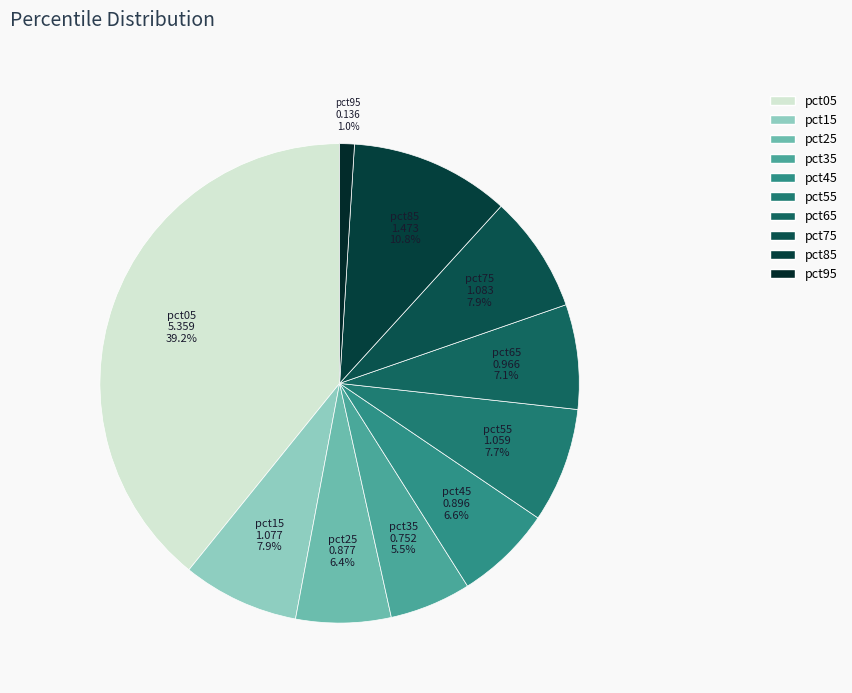

The pct25 slice represents 12% of the pie. True or false?

False